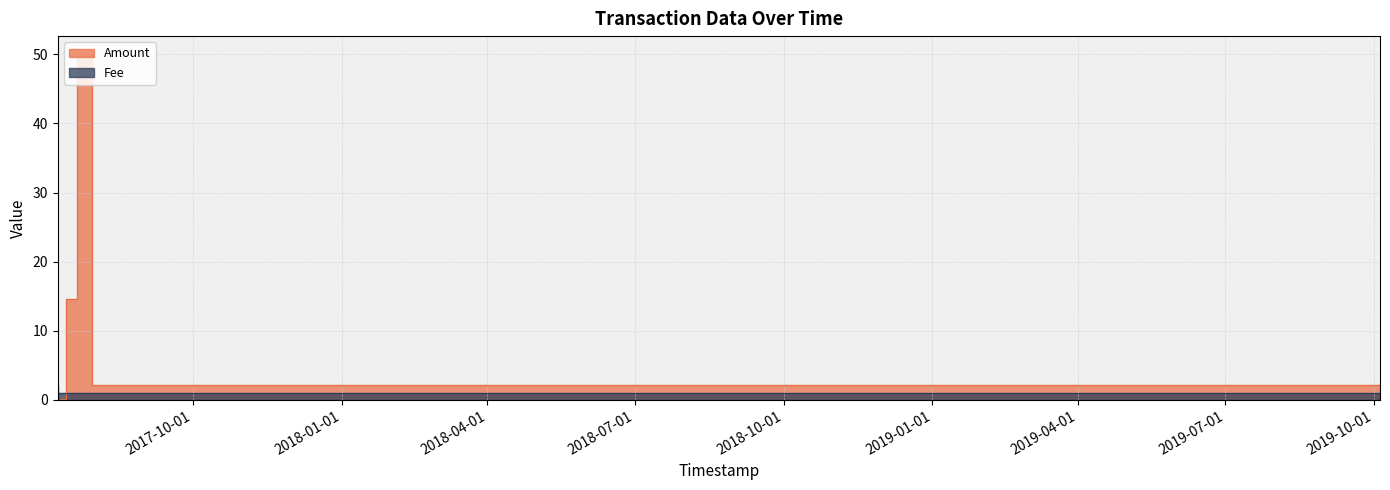

What is the value of the Fee point at the 7th from the left?

1.0